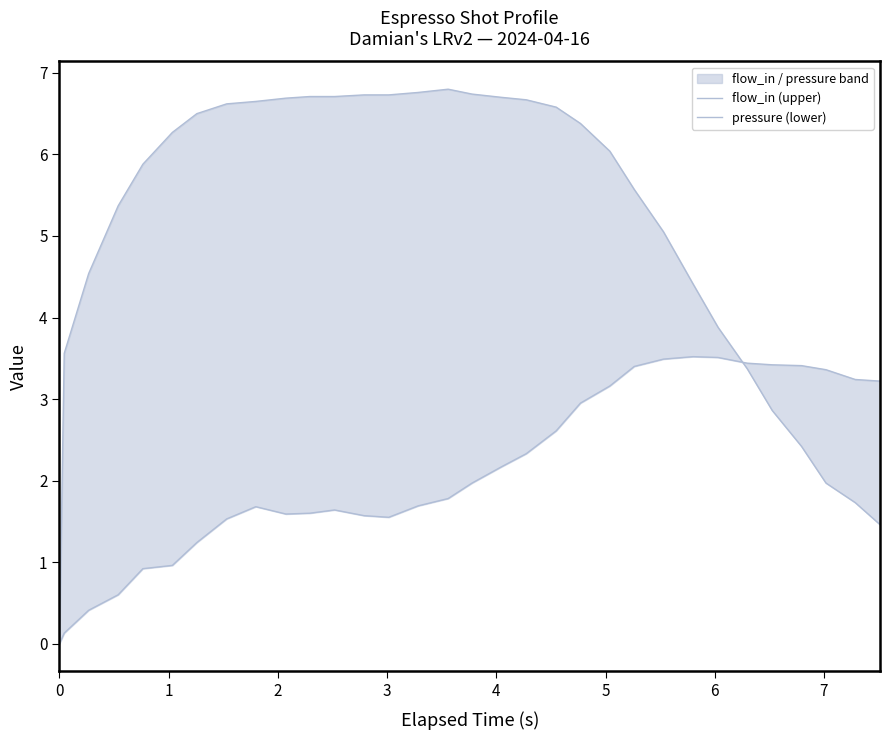

Count the number of data series in this chart.

2